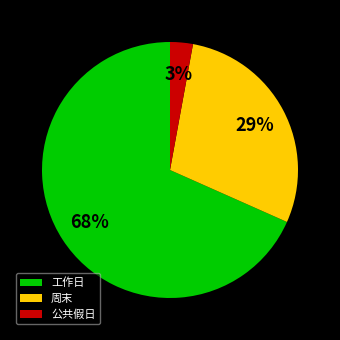

Is 周末 the majority of the pie?

No